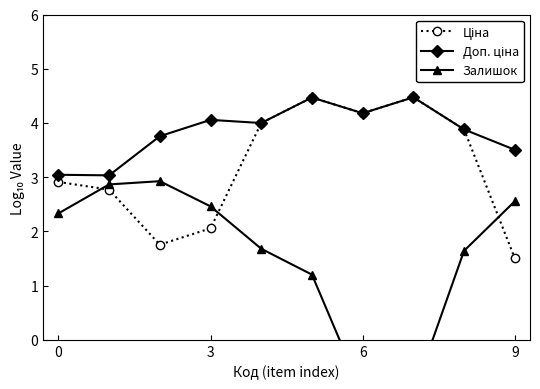

How many values in the Залишок series exceed 2?

5